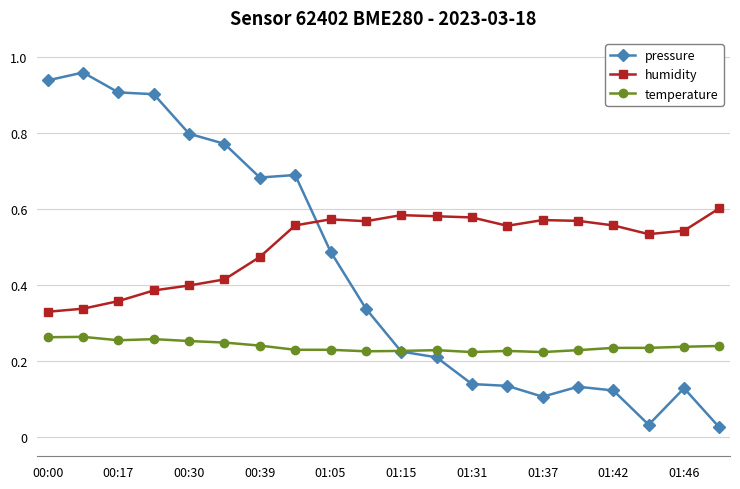

True or false: humidity has more than 1 points higher than both neighbors.

True